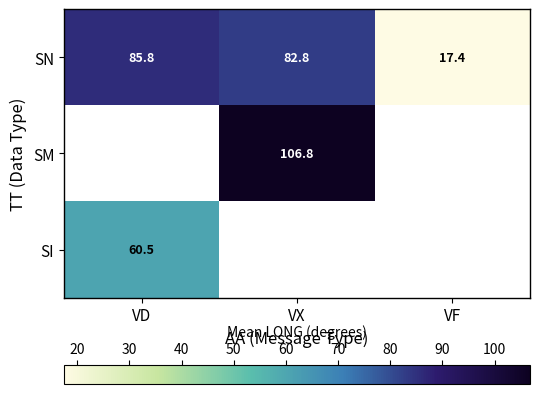

Which category has the lowest value in the SN series?

VF